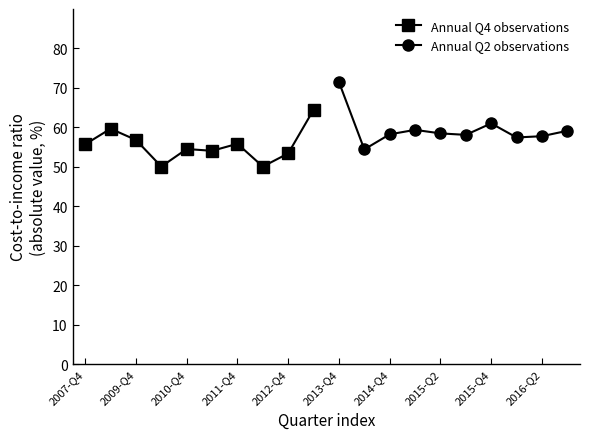

Reading left to right, transcribe all the data shown in this chart.

Annual Q4 observations: 55.7	59.7	56.8	50.1	54.5	54.1	55.8	50.1	53.4	64.5
Annual Q2 observations: 71.5	54.4	58.2	59.4	58.5	58.1	61.0	57.4	57.8	59.1